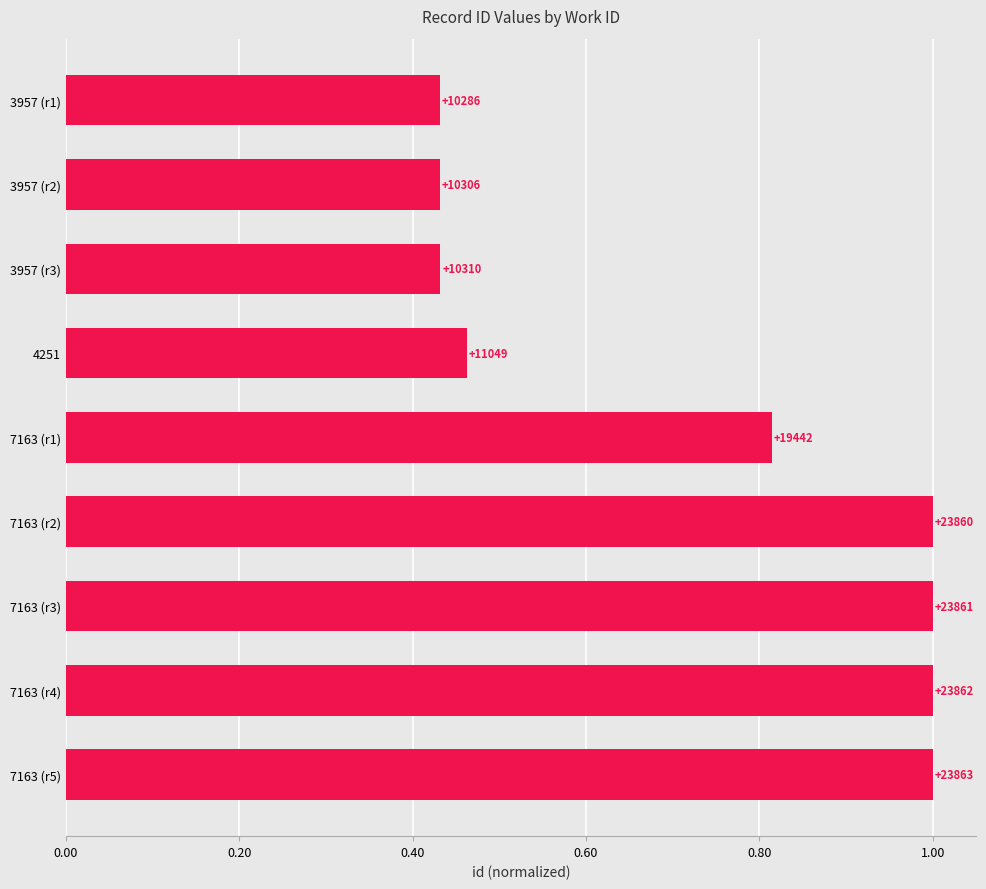

How many bars are there in total?

9